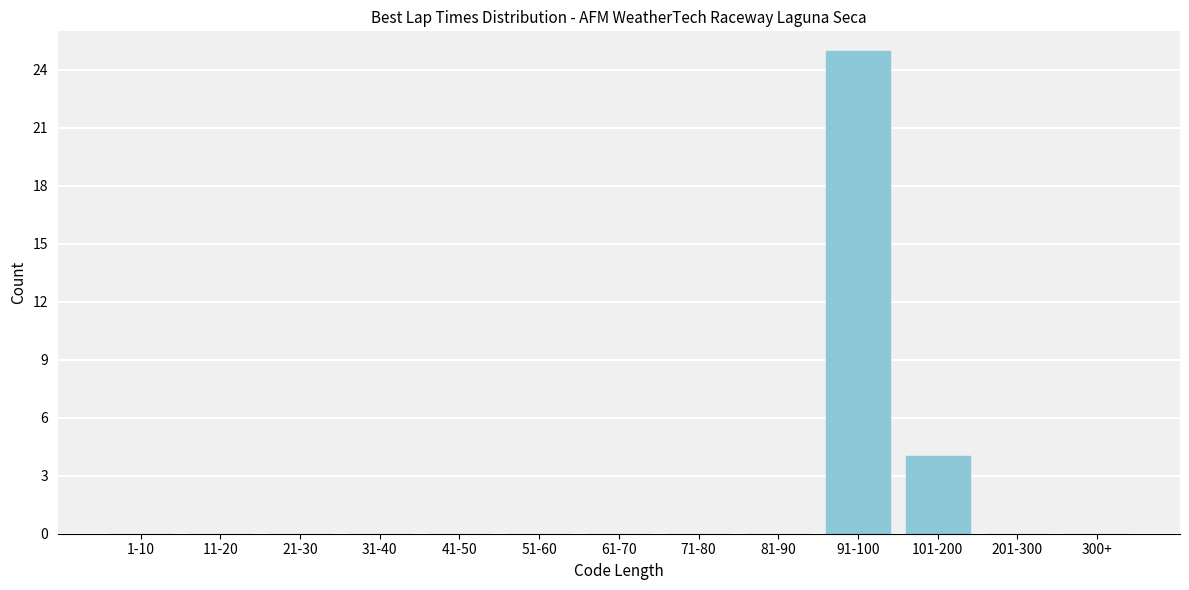

Reading left to right, list all the values displayed in this chart.

1-10=0	11-20=0	21-30=0	31-40=0	41-50=0	51-60=0	61-70=0	71-80=0	81-90=0	91-100=25	101-200=4	201-300=0	300+=0